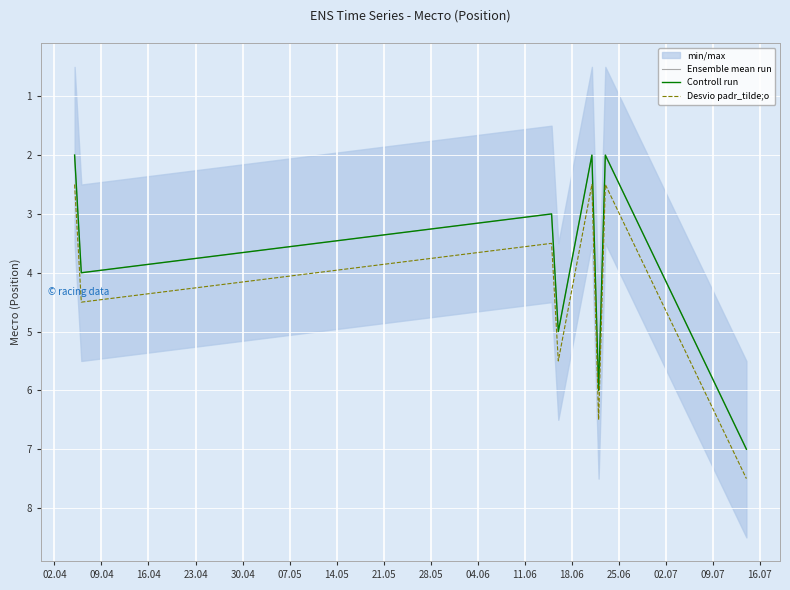

Rank the series by their maximum value, from lowest to highest.

Ensemble mean run, Controll run, Desvio padr_tilde;o